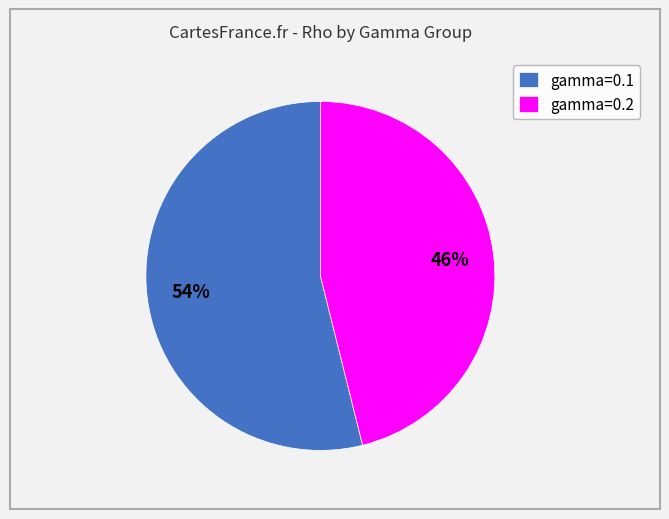

To the nearest percent, what is the difference between the largest and smallest slice percentages?

8%